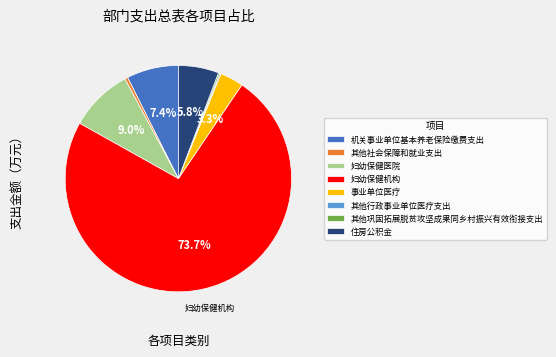

What percentage is the 事业单位医疗 slice, to the nearest percent?

3%